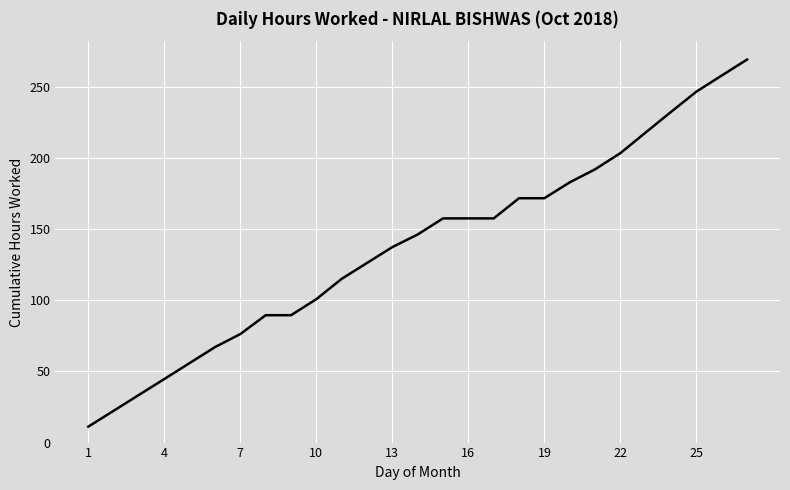

What is the greatest value displayed?

269.2